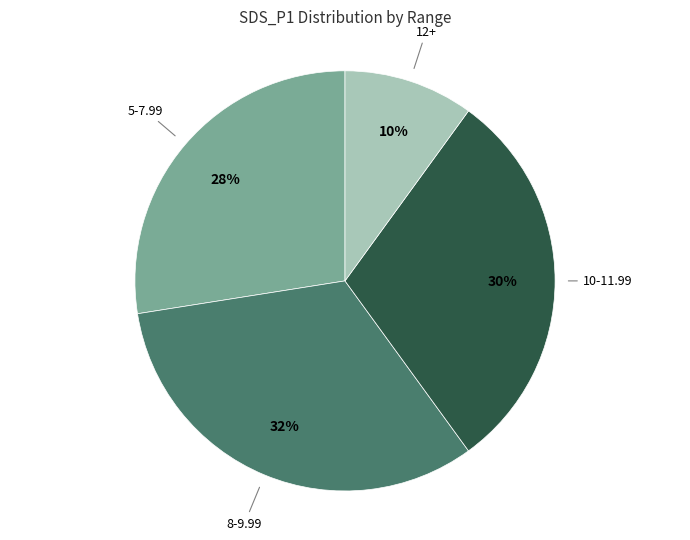

Is there a majority slice in this chart?

No